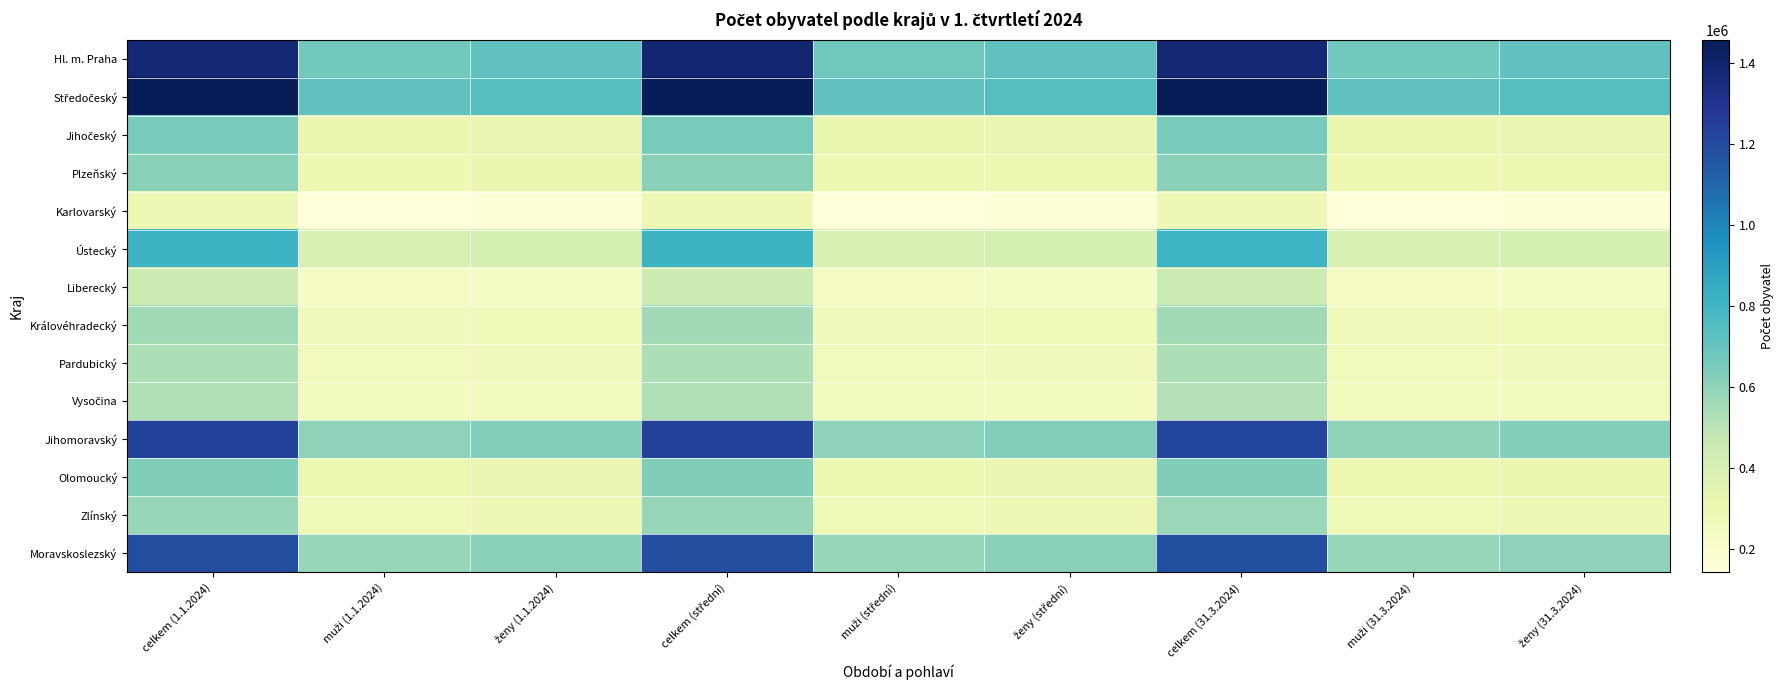

Between celkem (střední) and ženy (1.1.2024), which is larger?

celkem (střední)